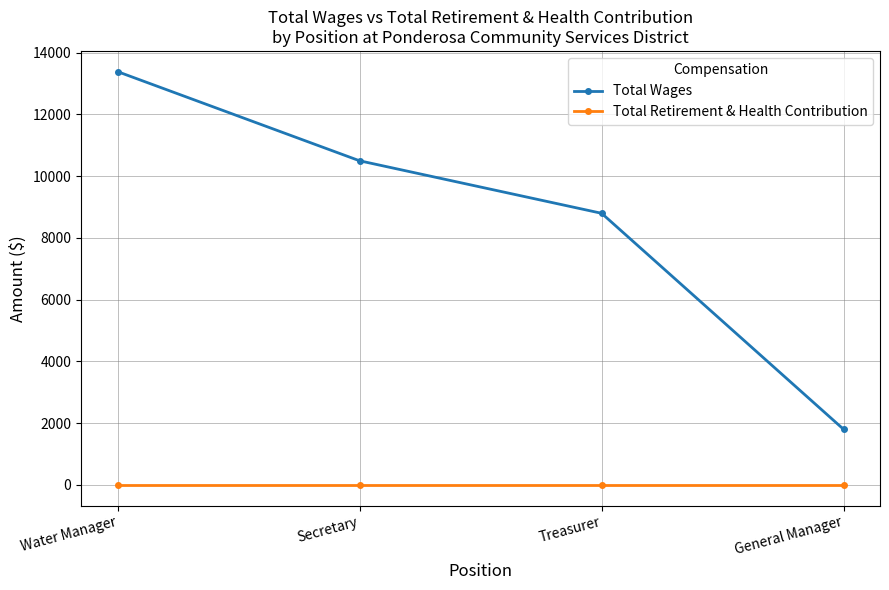

At which label does Total Wages reach its minimum?

General Manager